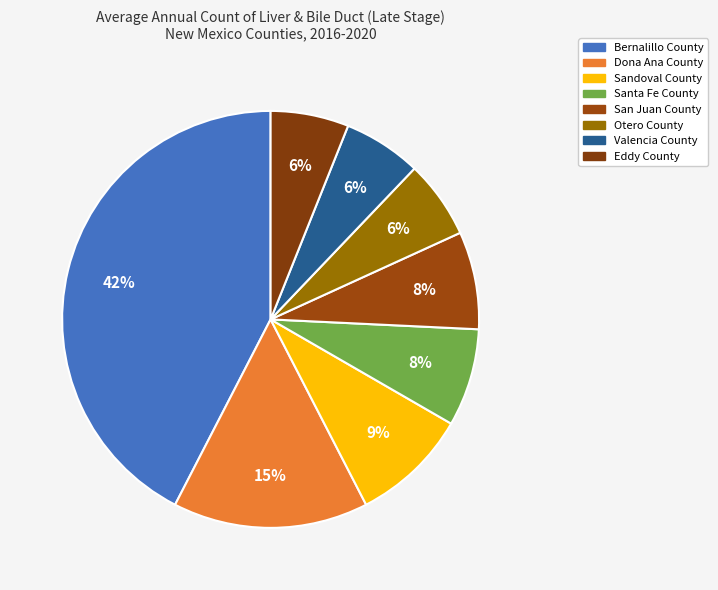

Rank the categories by value from lowest to highest.

Otero County, Valencia County, Eddy County, Santa Fe County, San Juan County, Sandoval County, Dona Ana County, Bernalillo County